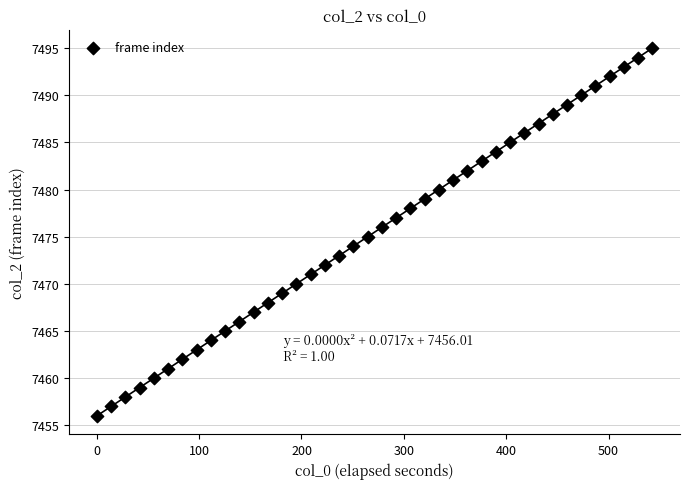

What is the range of Y values (max minus min)?

39